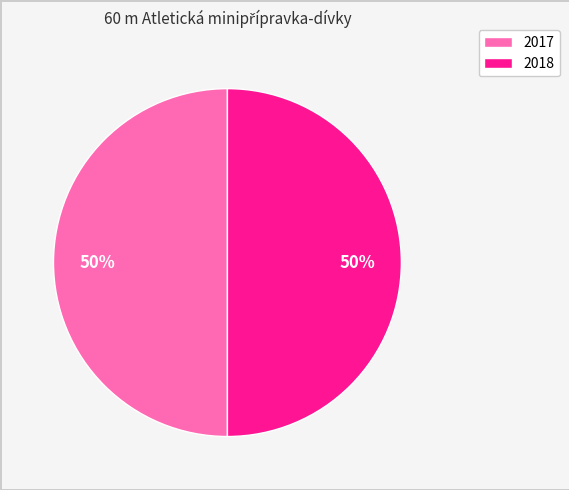

To the nearest percent, what is the average slice percentage?

50%